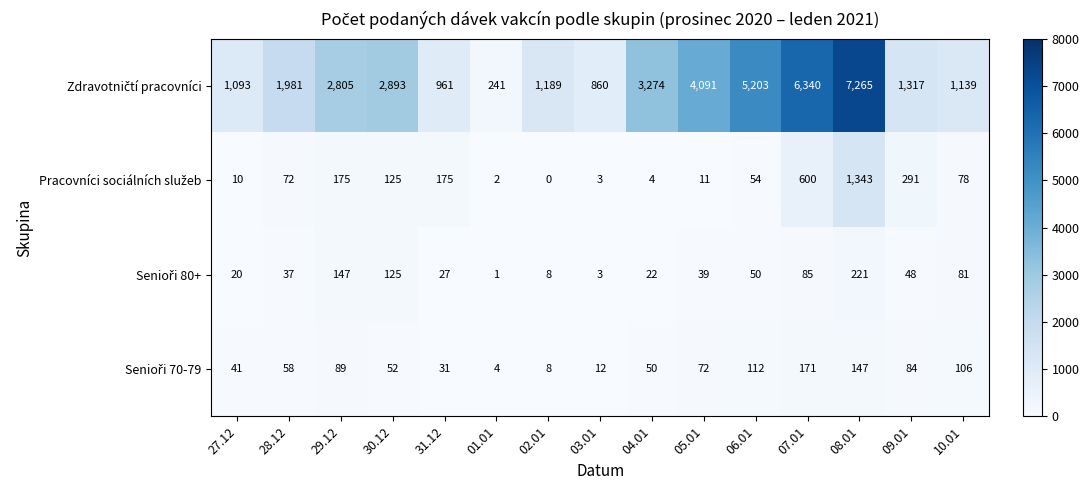

How many series are shown in this chart?

4